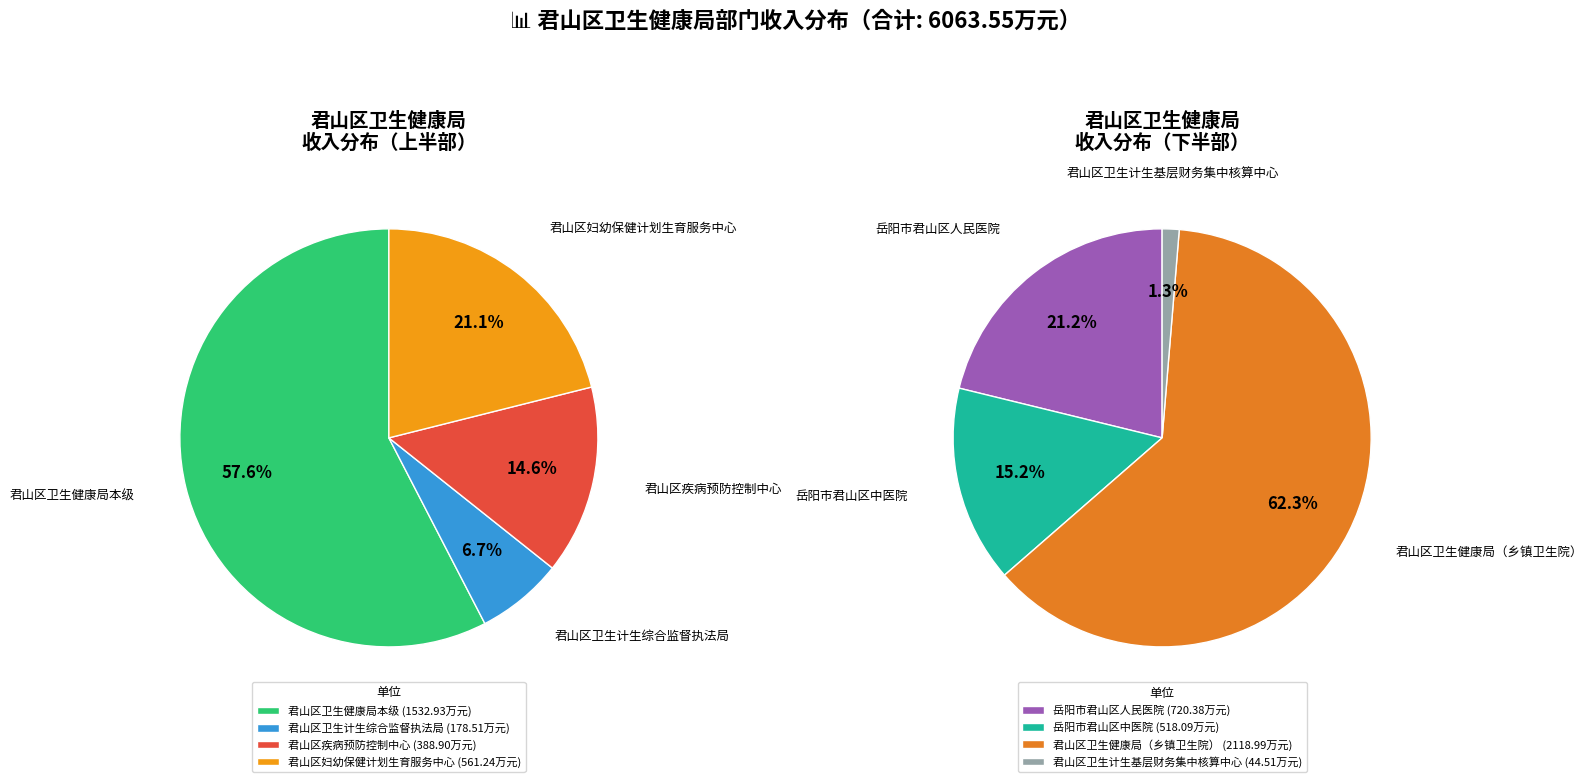

Does 君山区卫生健康局本级 represent more than half of the total?

No